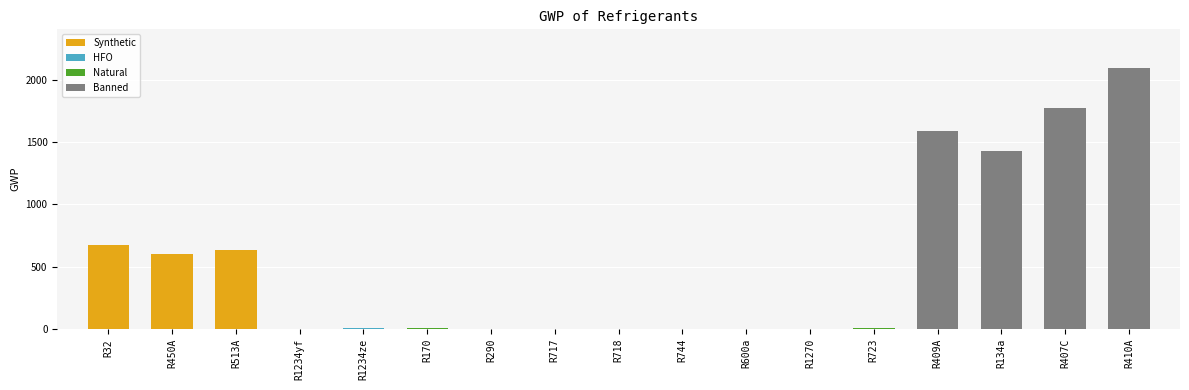

What is the difference between the values at R1234ze and R718?

7